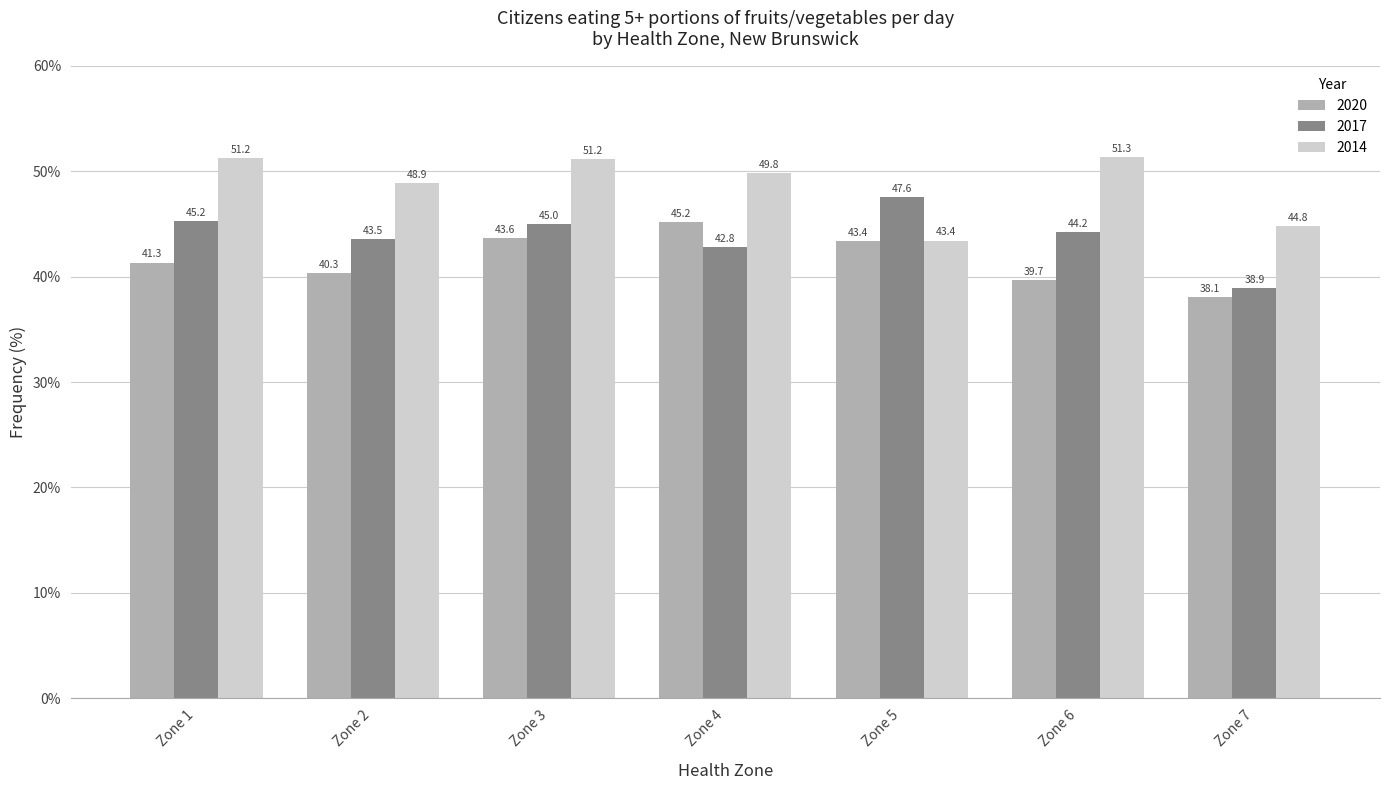

What is the difference between the 2017 values at Zone 6 and Zone 7?

5.3